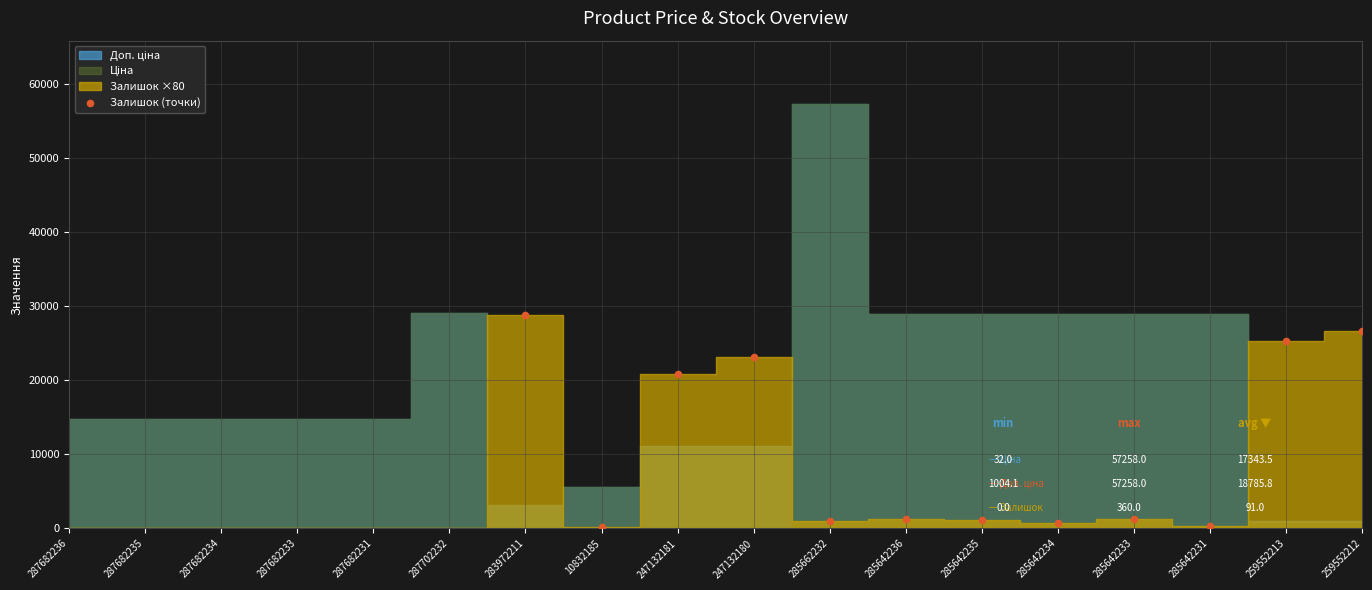

What is the average Y value?

10920